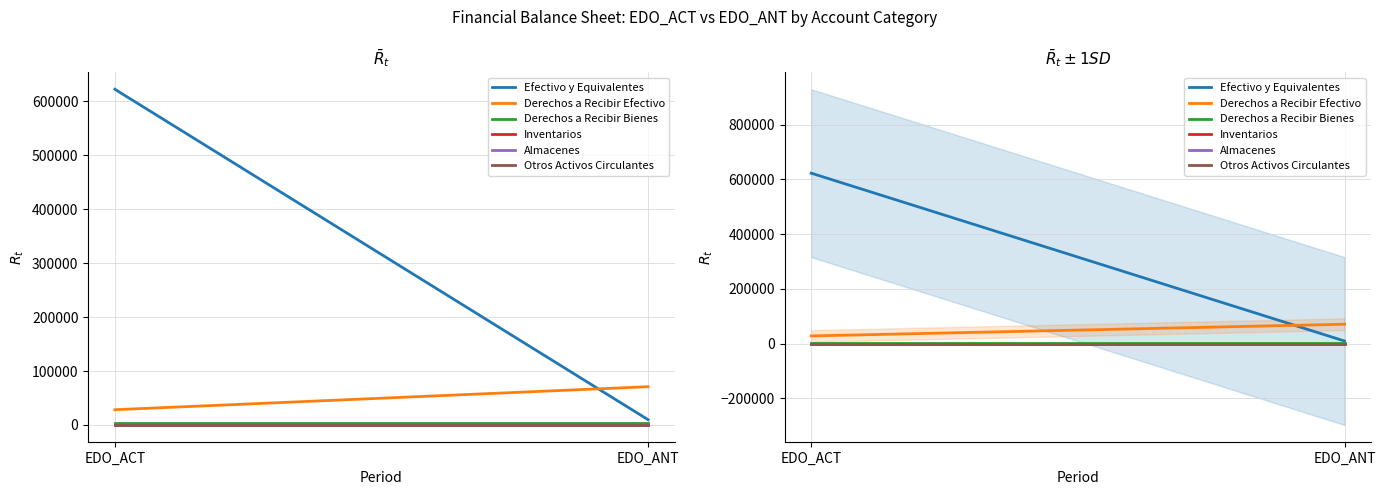

Reading right to left, extract all data points from this chart.

Efectivo y Equivalentes: 9682.9	622441.2
Derechos a Recibir Efectivo: 70906.3	28217.3
Derechos a Recibir Bienes: 2810.5	2810.5
Inventarios: 0.0	0.0
Almacenes: 0.0	0.0
Otros Activos Circulantes: 0.0	0.0